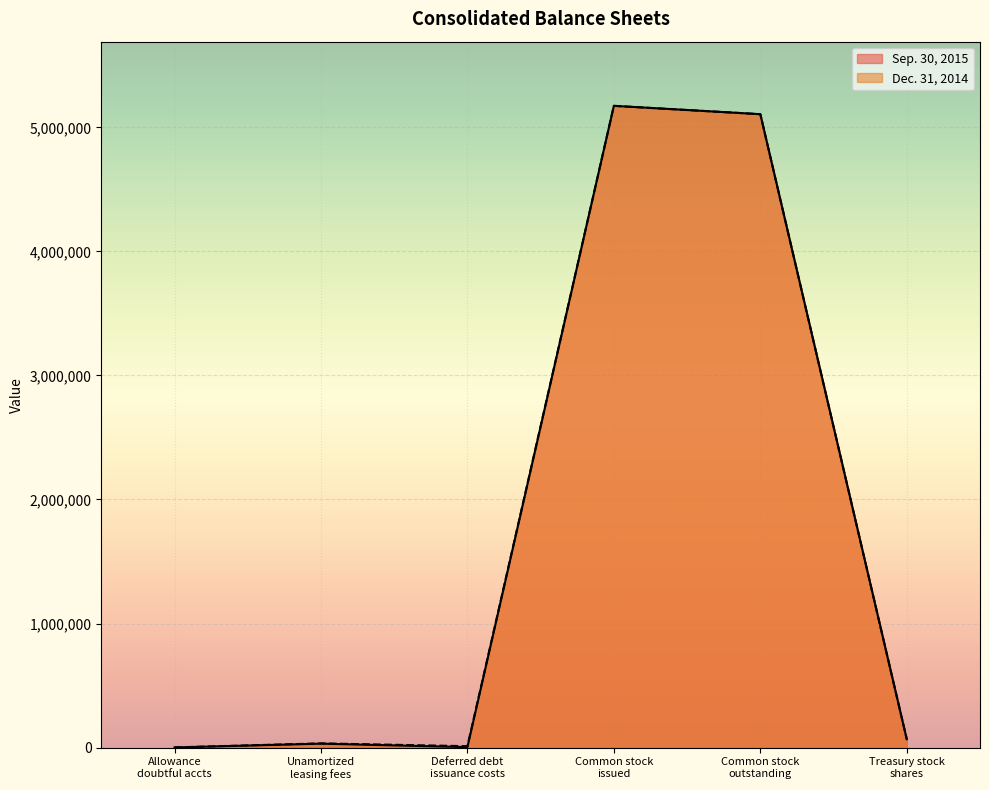

What position from the right is Treasury stock shares?

1